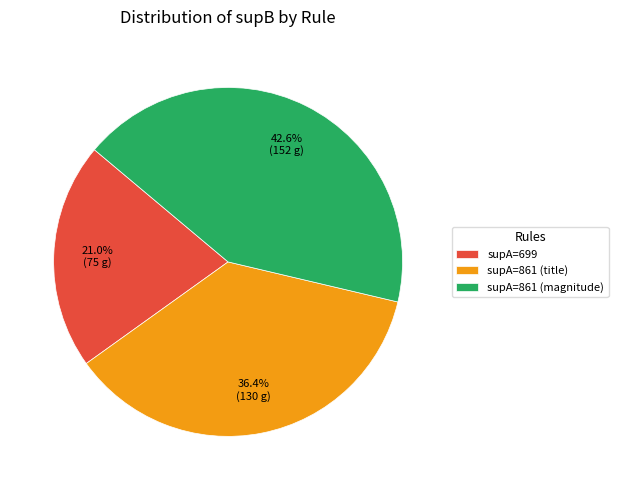

Rank the categories by value from highest to lowest.

supA=861 (magnitude), supA=861 (title), supA=699